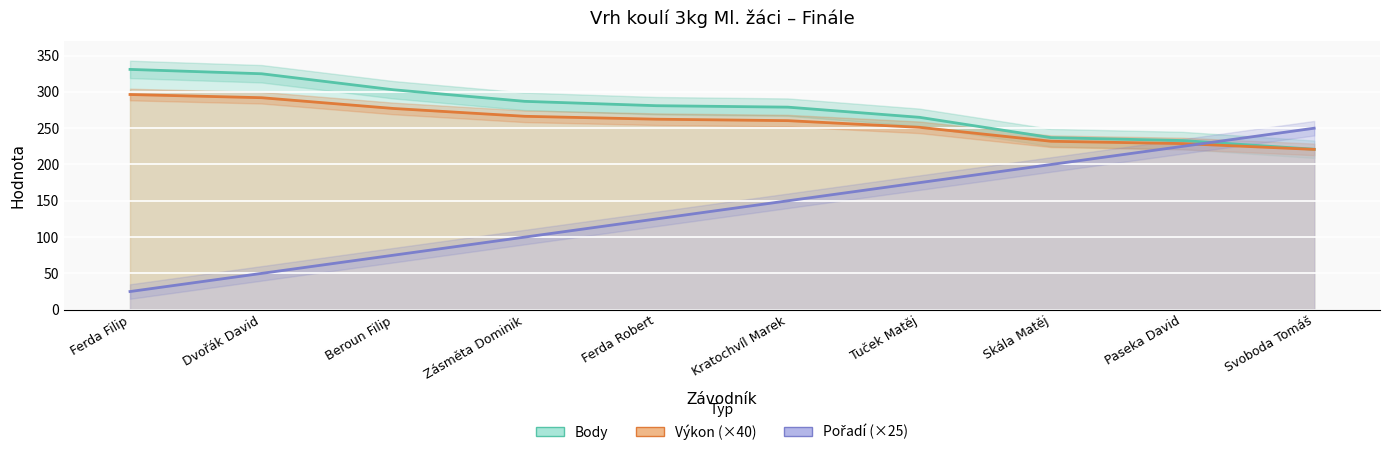

What is the minimum value shown in the chart?

25.0